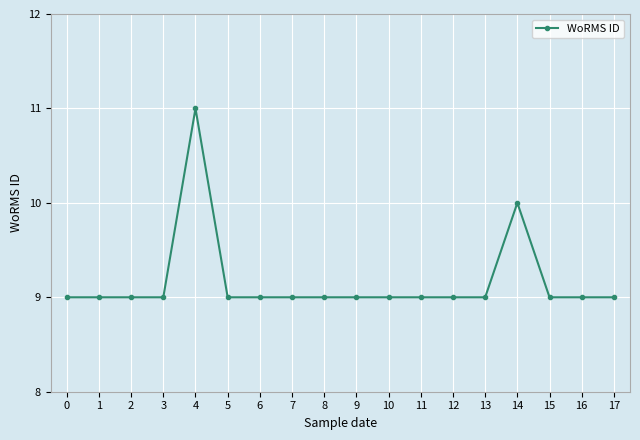

What is the value of the 14th point from the left?

9